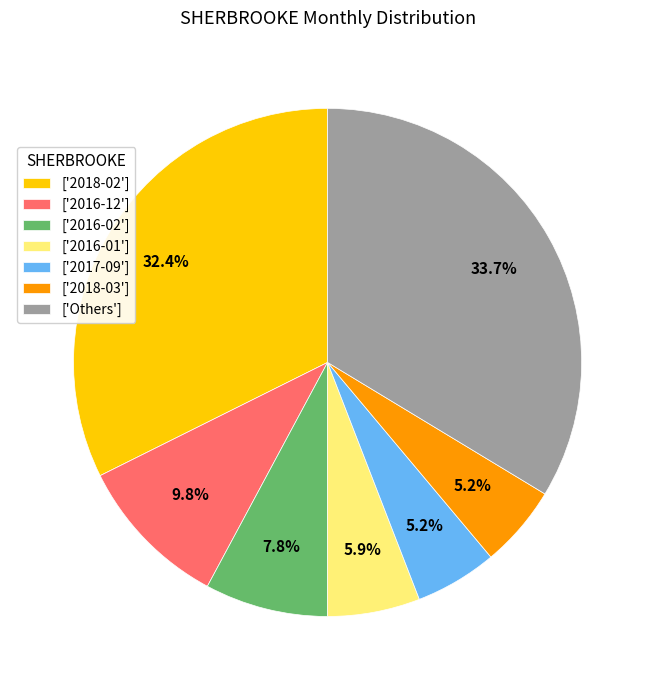

Which has a higher value, ['2016-12'] or ['2017-09']?

['2016-12']